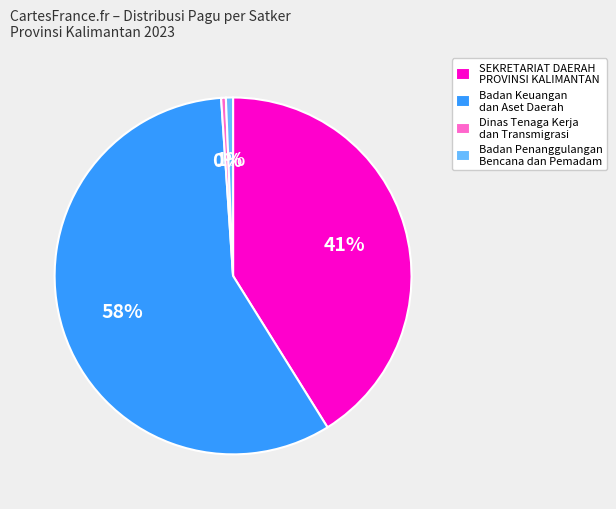

What is the largest slice in the pie chart?

Badan Keuangan dan Aset Daerah